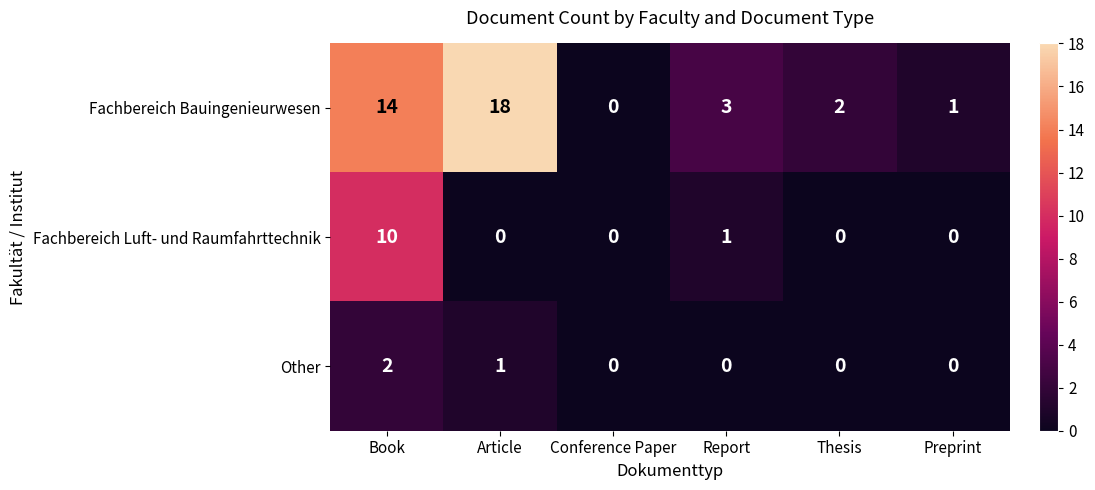

Is it true that Fachbereich Bauingenieurwesen equals 3 at Thesis?

False